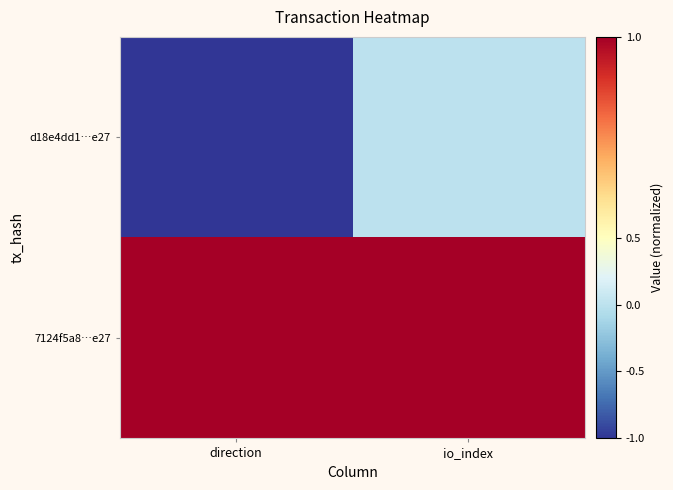

Reading right to left, extract all data points from this chart.

d18e4dd1…e27: io_index=0	direction=-1
7124f5a8…e27: io_index=1	direction=1